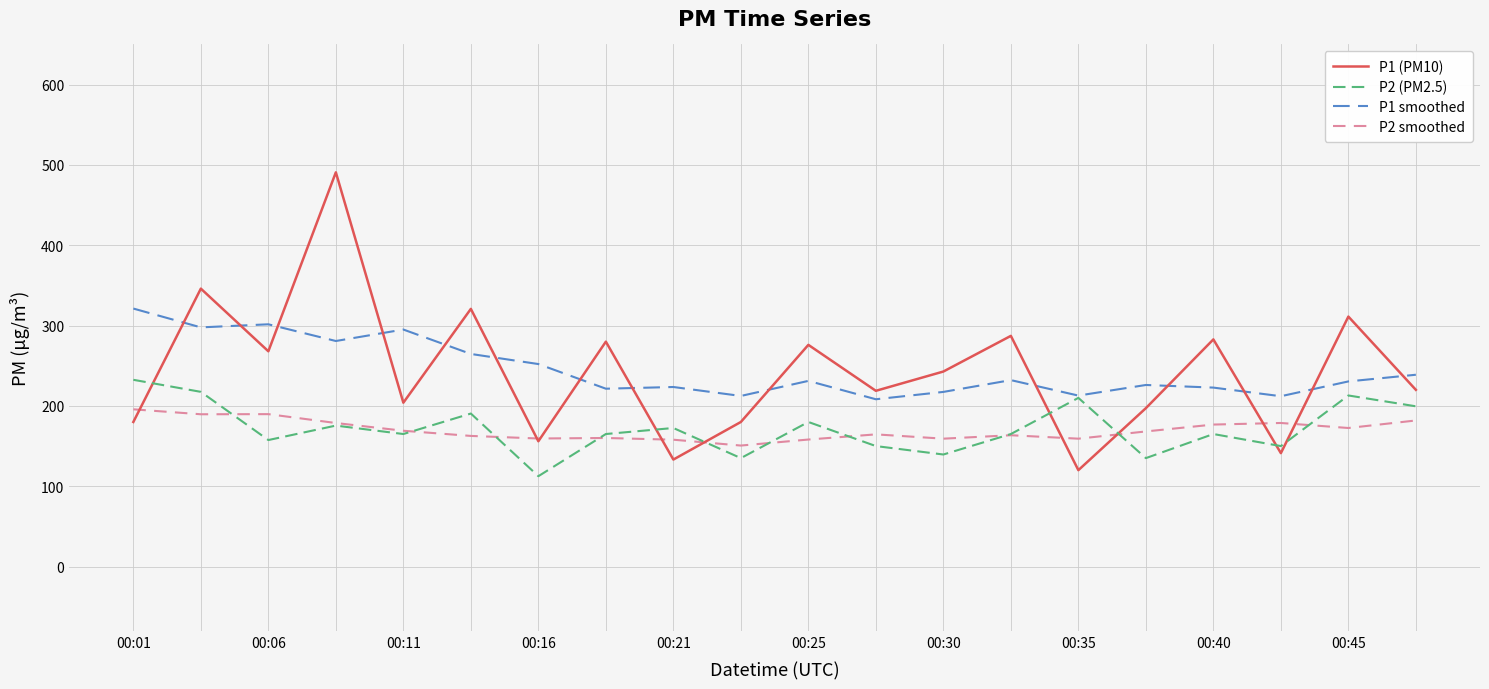

Which series has the widest spread of values?

P1 (PM10)